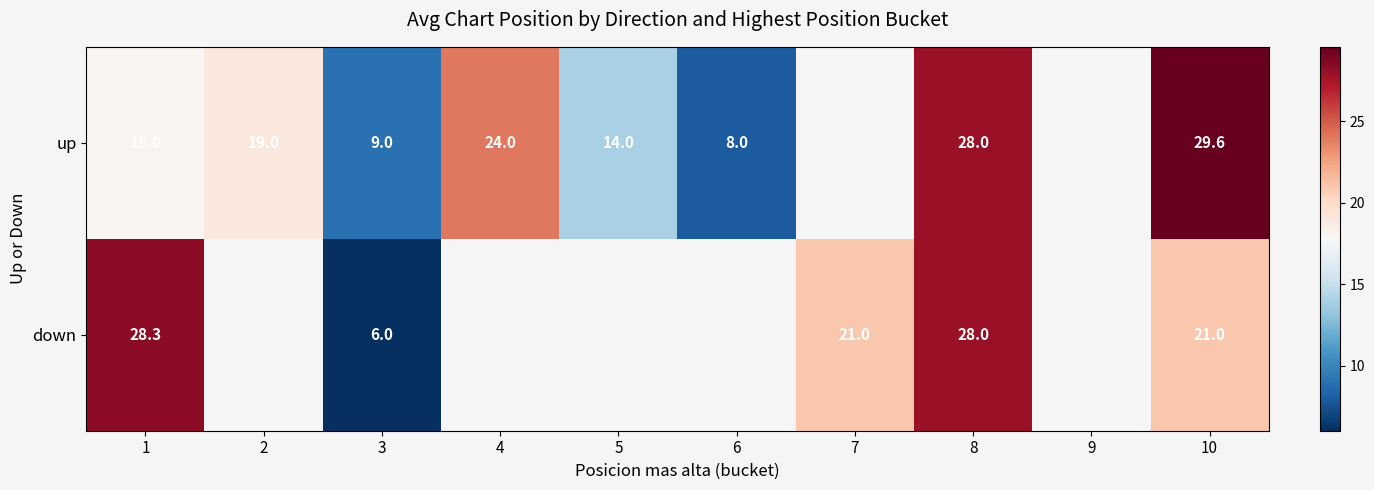

What is the sum of the down values at 10 and 1?

49.3